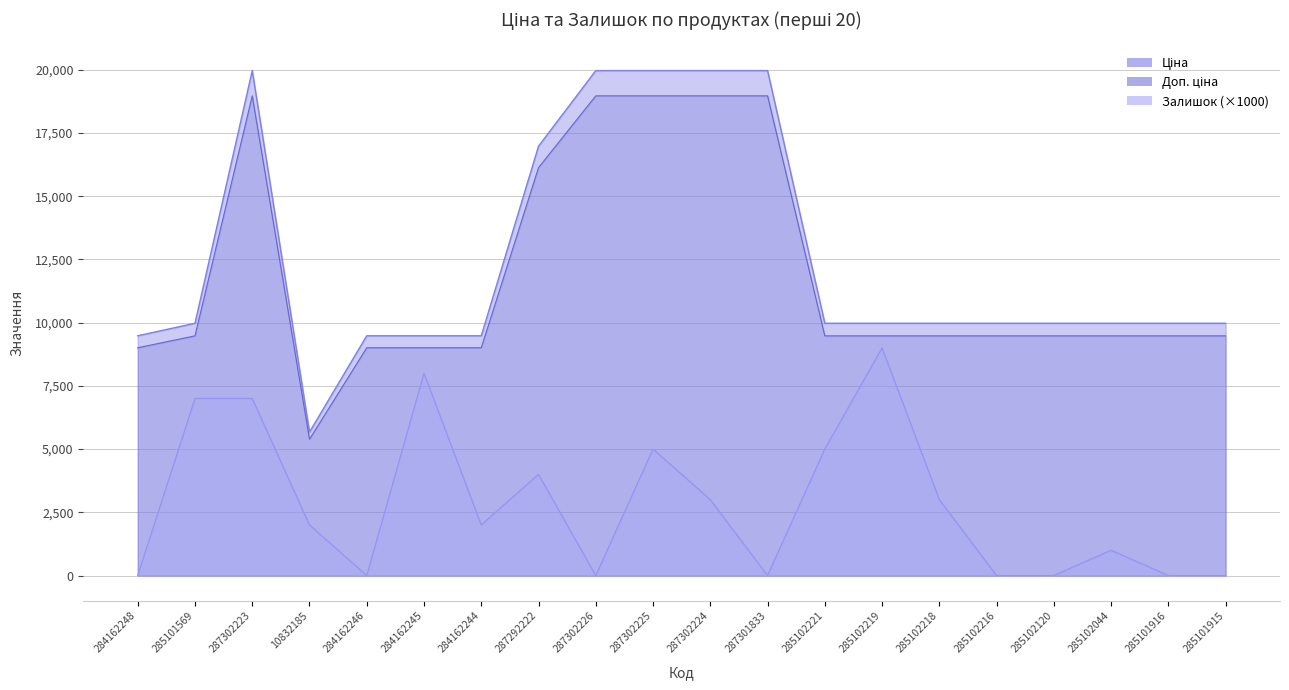

True or false: Доп. ціна and Залишок intersect in this chart.

False